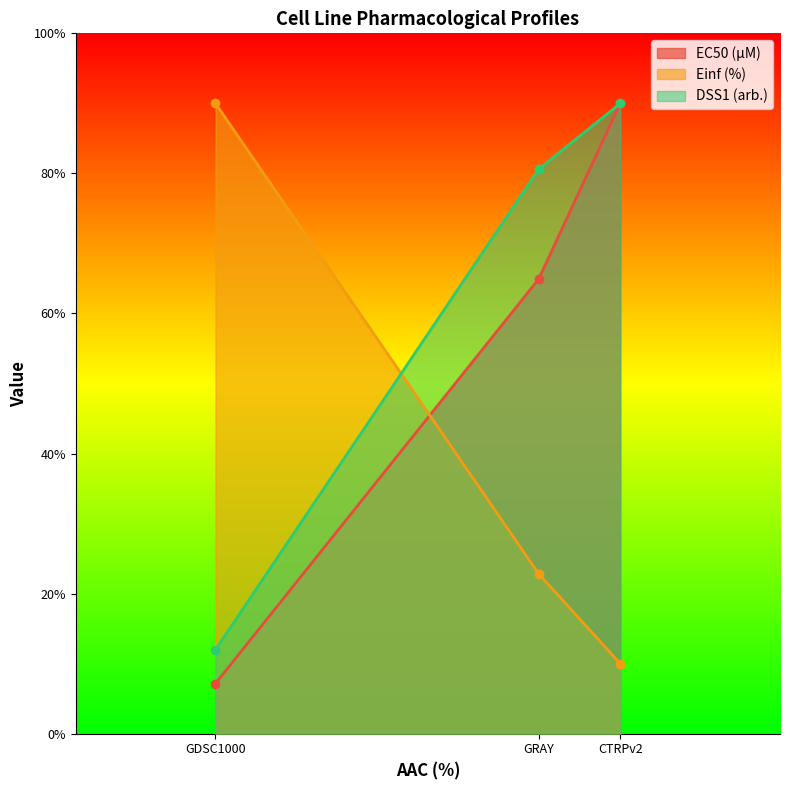

At how many categories does at least one series exceed 20?

3